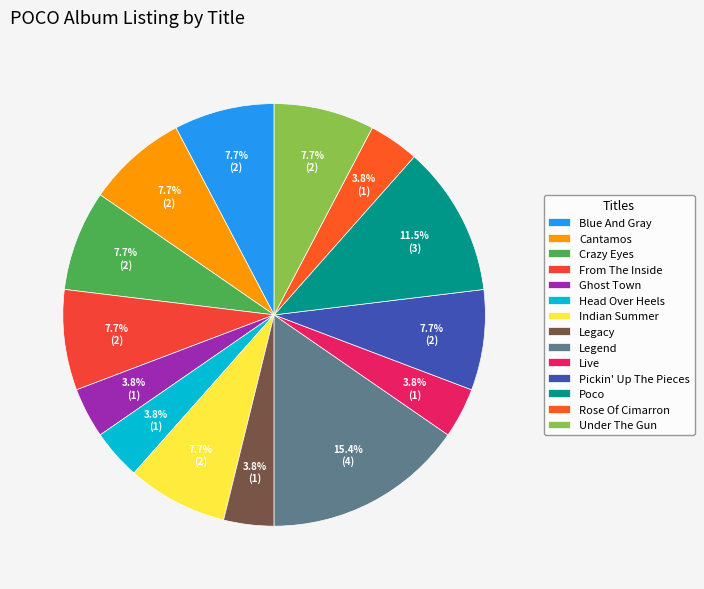

What percentage is the From The Inside slice, to the nearest percent?

8%